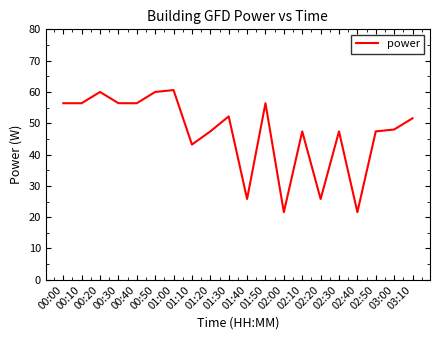

The chart shows a value of 45.8 at 01:40. True or false?

False